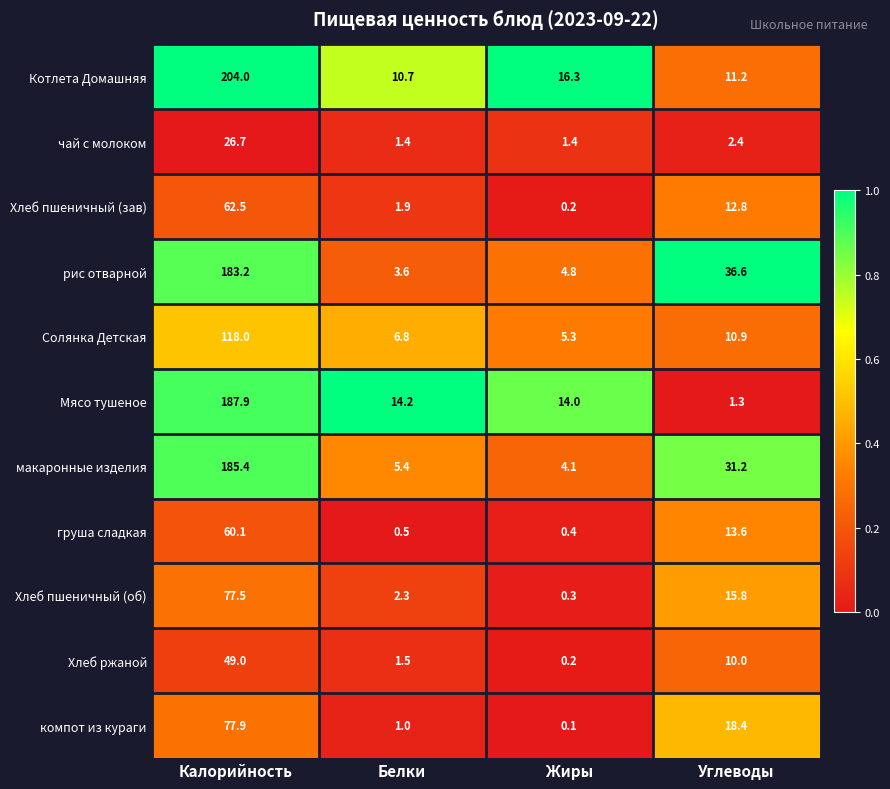

What is the average value of the компот из кураги series?

24.4